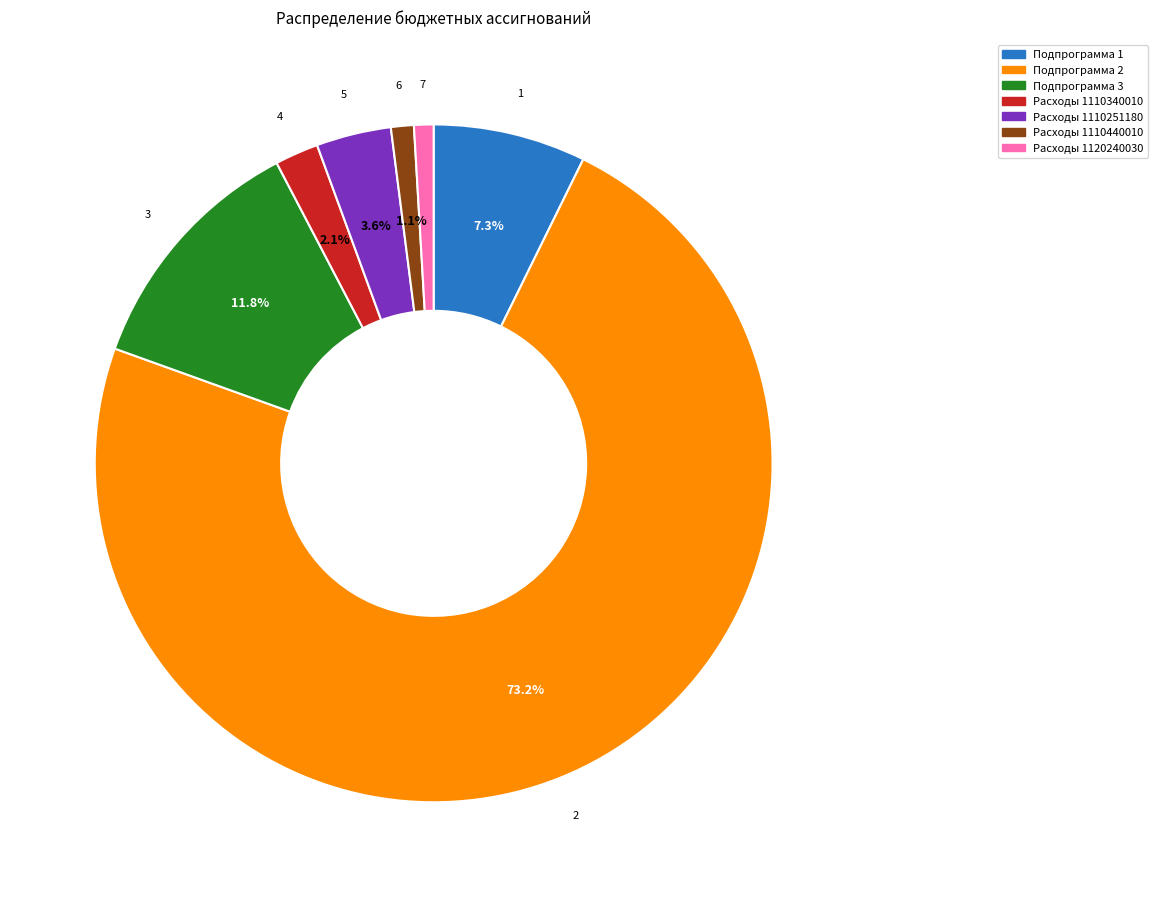

Does any single category account for the majority?

Yes